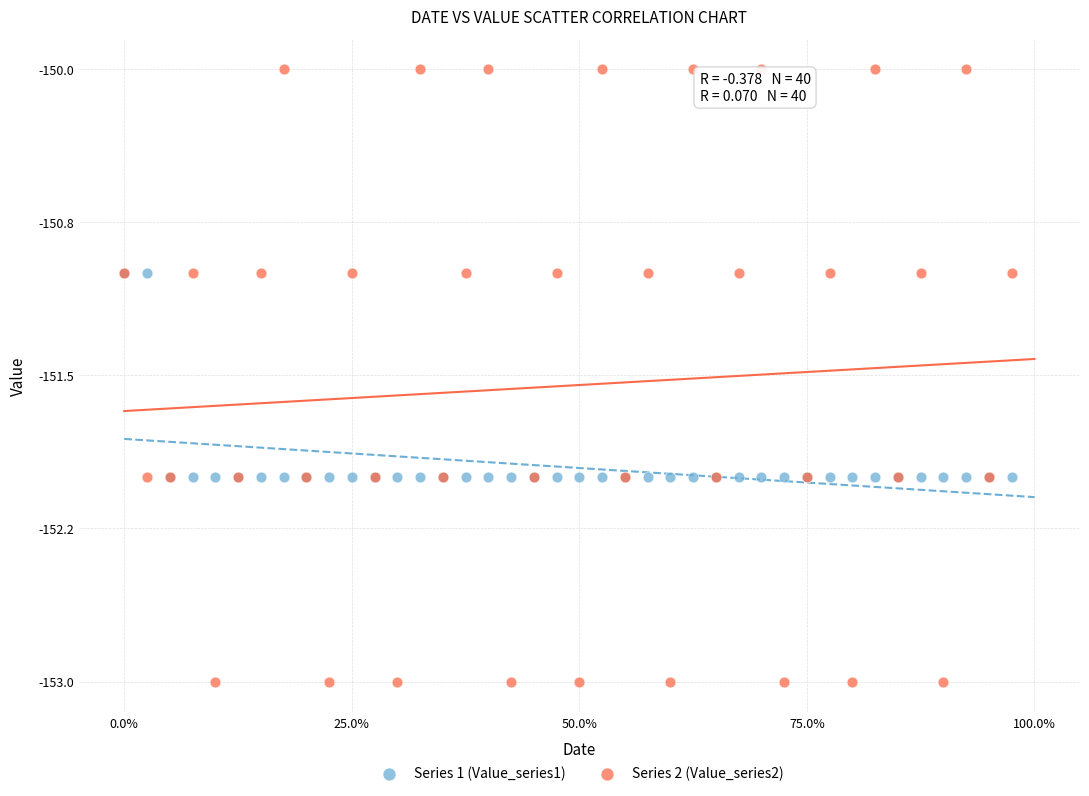

Which series reaches the maximum Y coordinate?

Series 2 (Value_series2)